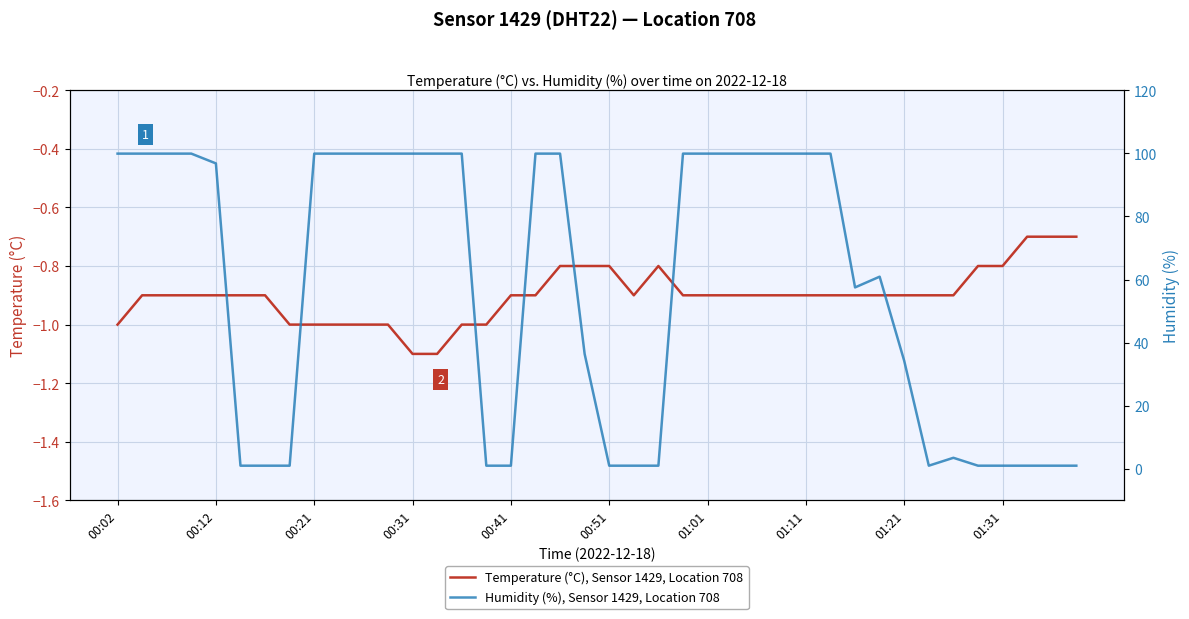

What is the sum of the Humidity (%), Sensor 1429, Location 708 values at 38 and 37?

2.0